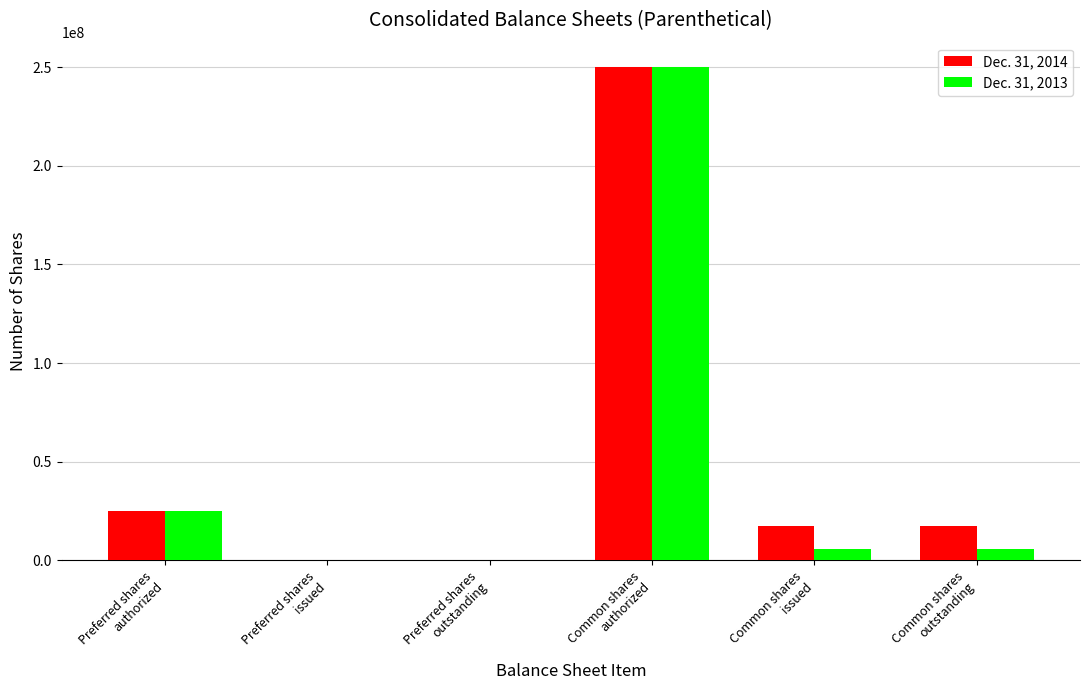

What is the greatest value displayed?

250000000